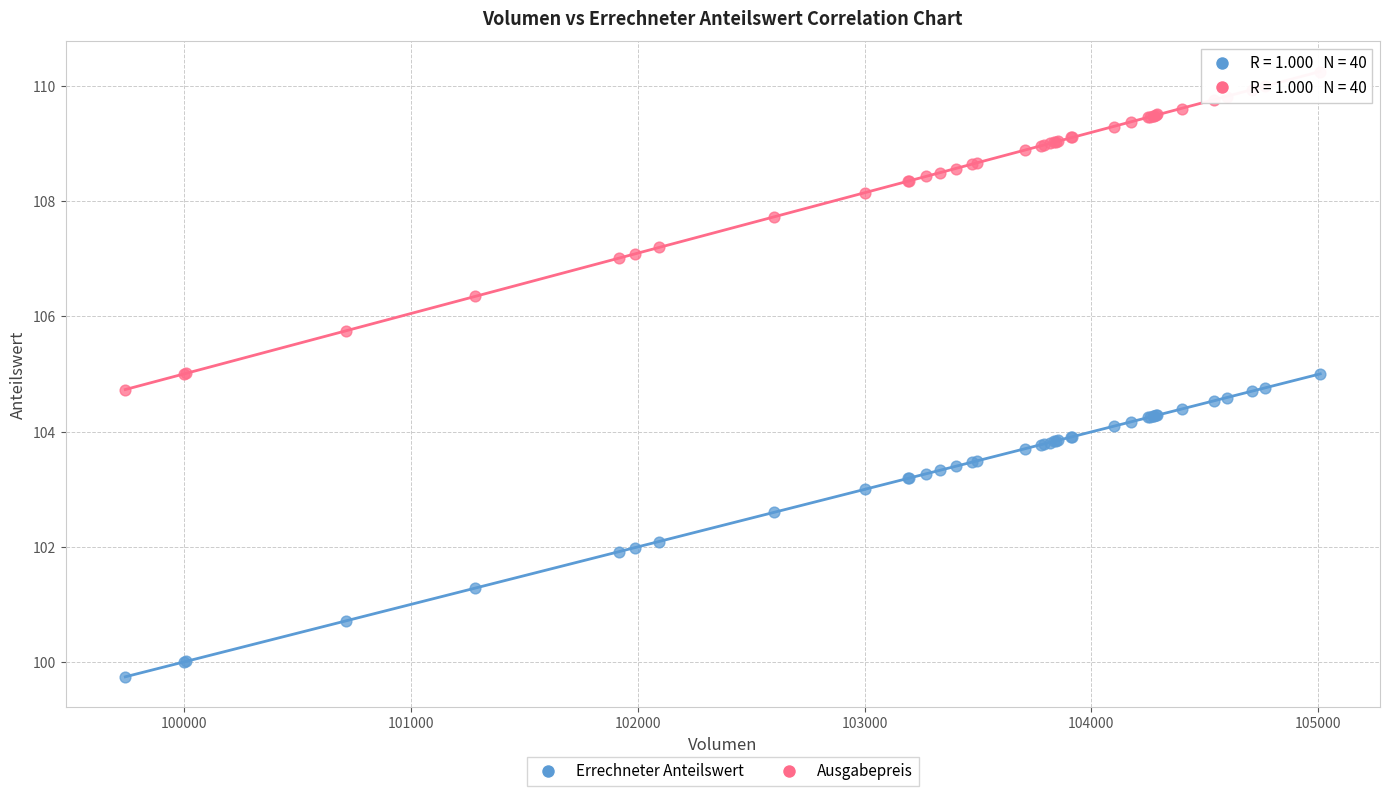

What are all the series names shown in the legend?

Errechneter Anteilswert, Ausgabepreis